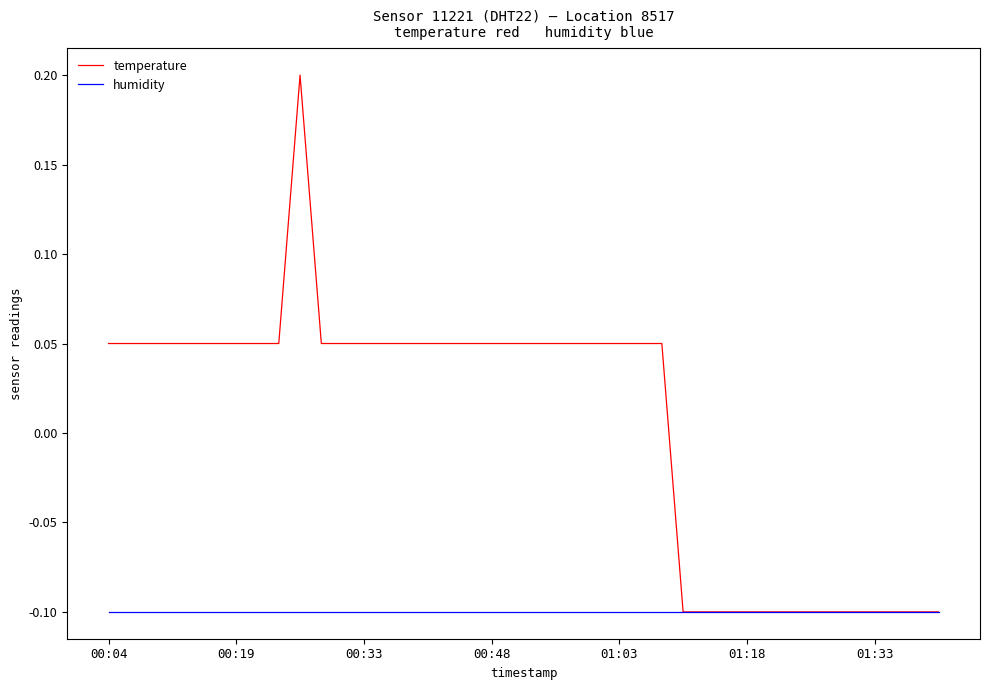

Rank the series by their maximum value, from highest to lowest.

temperature, humidity